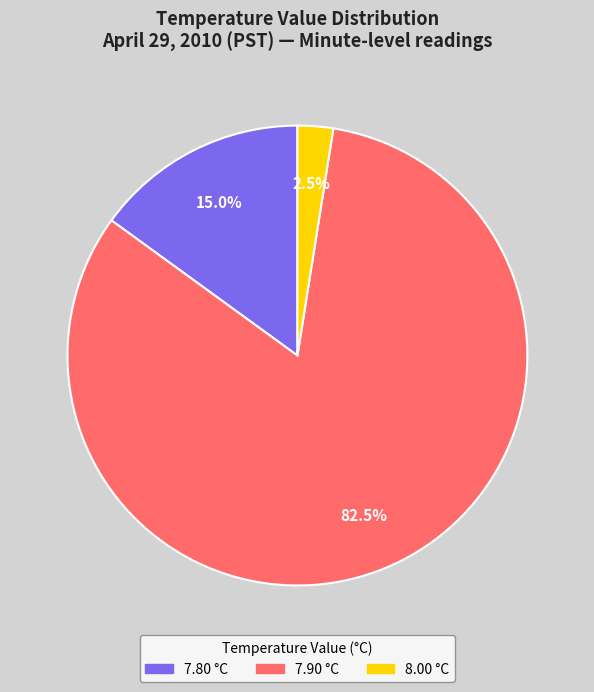

Does any single category account for the majority?

Yes